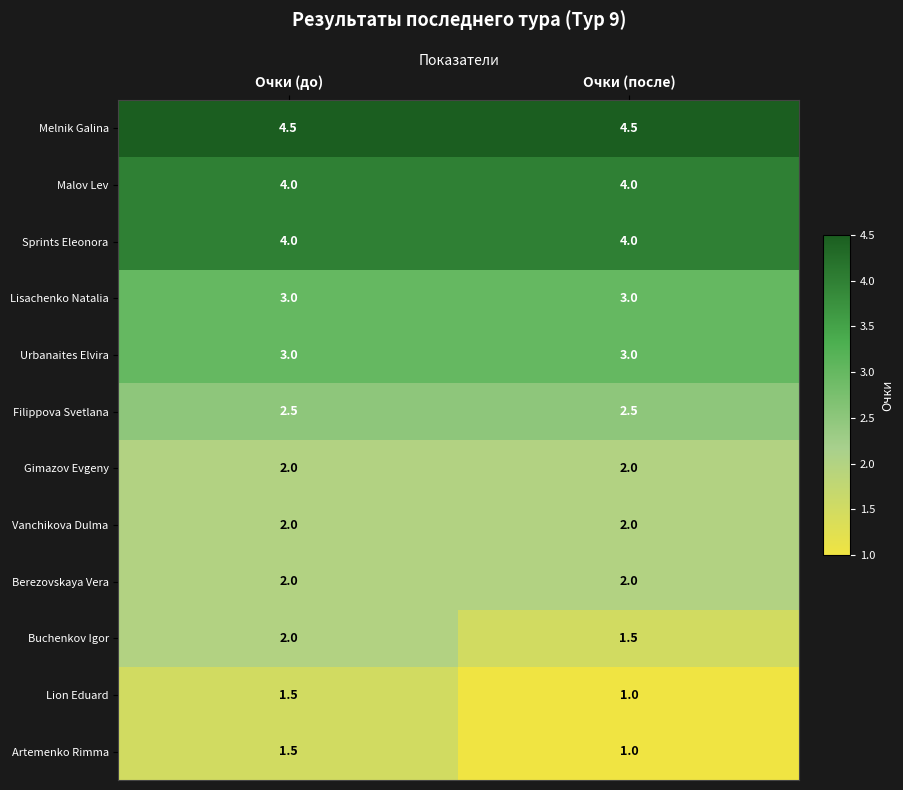

What is the sum of all Berezovskaya Vera values?

4.0